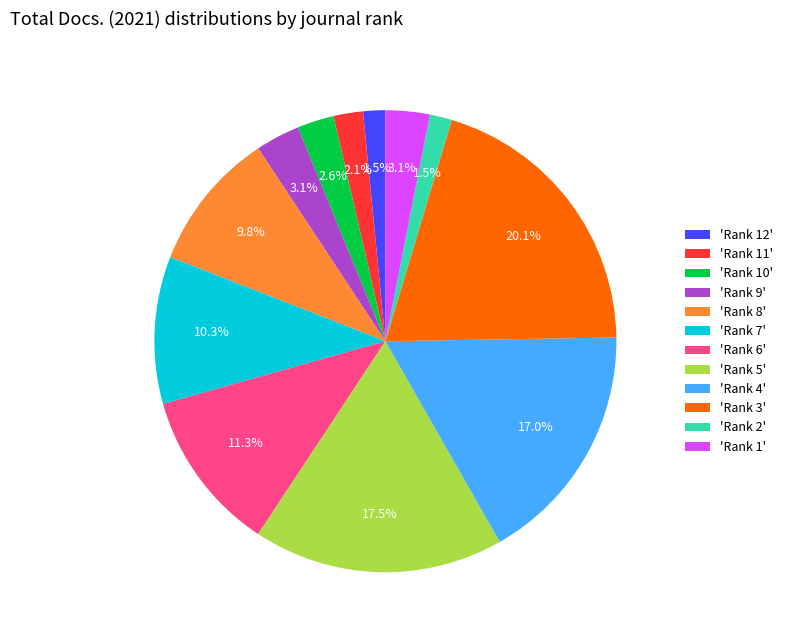

Which slice is the largest?

'Rank 3'